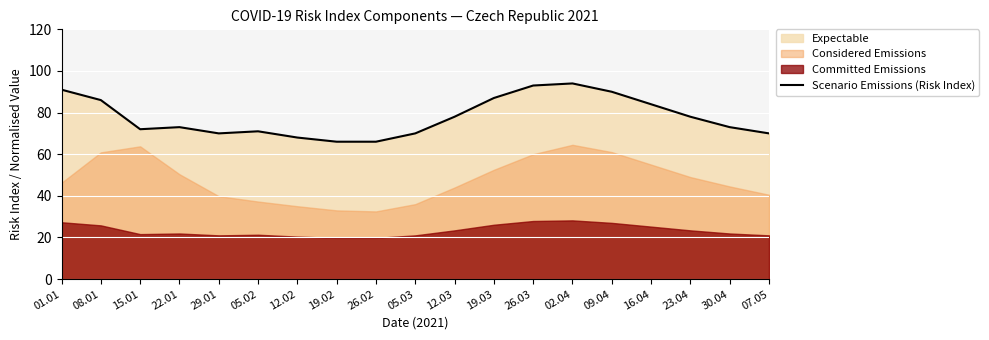

What is the label of the 14th point from the right?

05.02